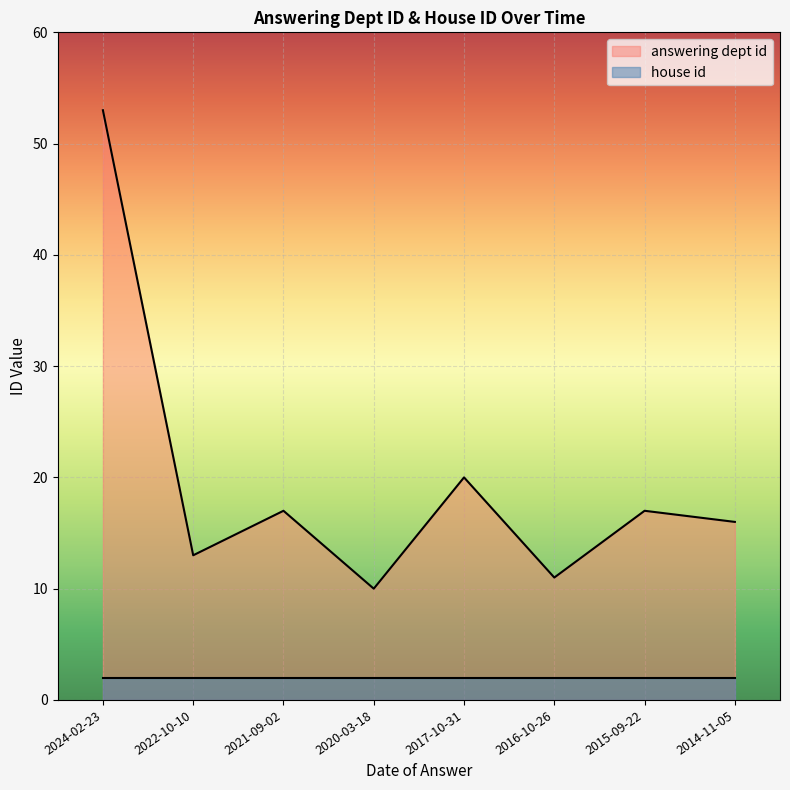

The chart shows a value of 11 at 2016-10-26. True or false?

True